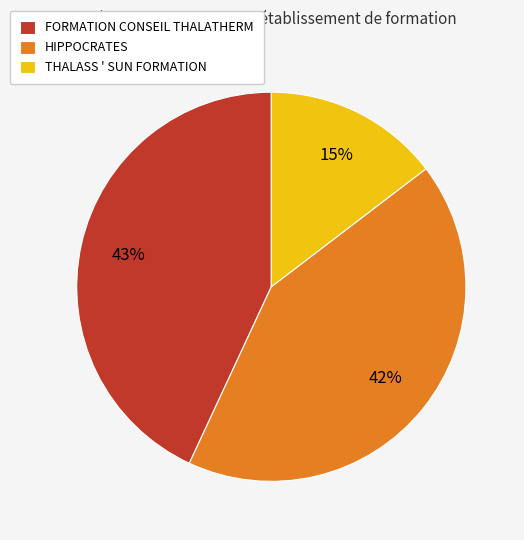

What percentage is the THALASS ' SUN FORMATION slice, to the nearest percent?

15%